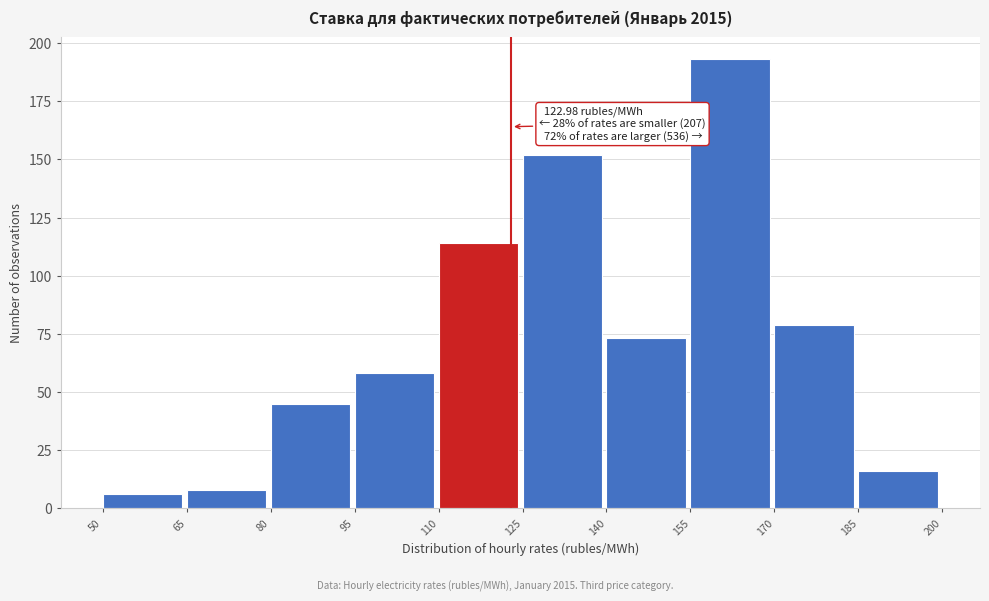

Which range on the x-axis has the tallest bar?

155 to 170